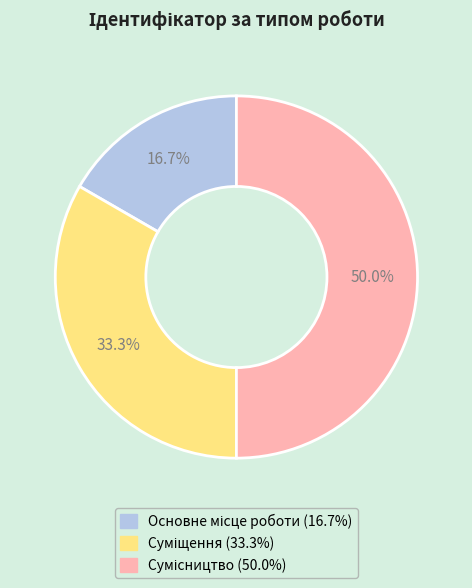

How many slices are in this pie chart?

3